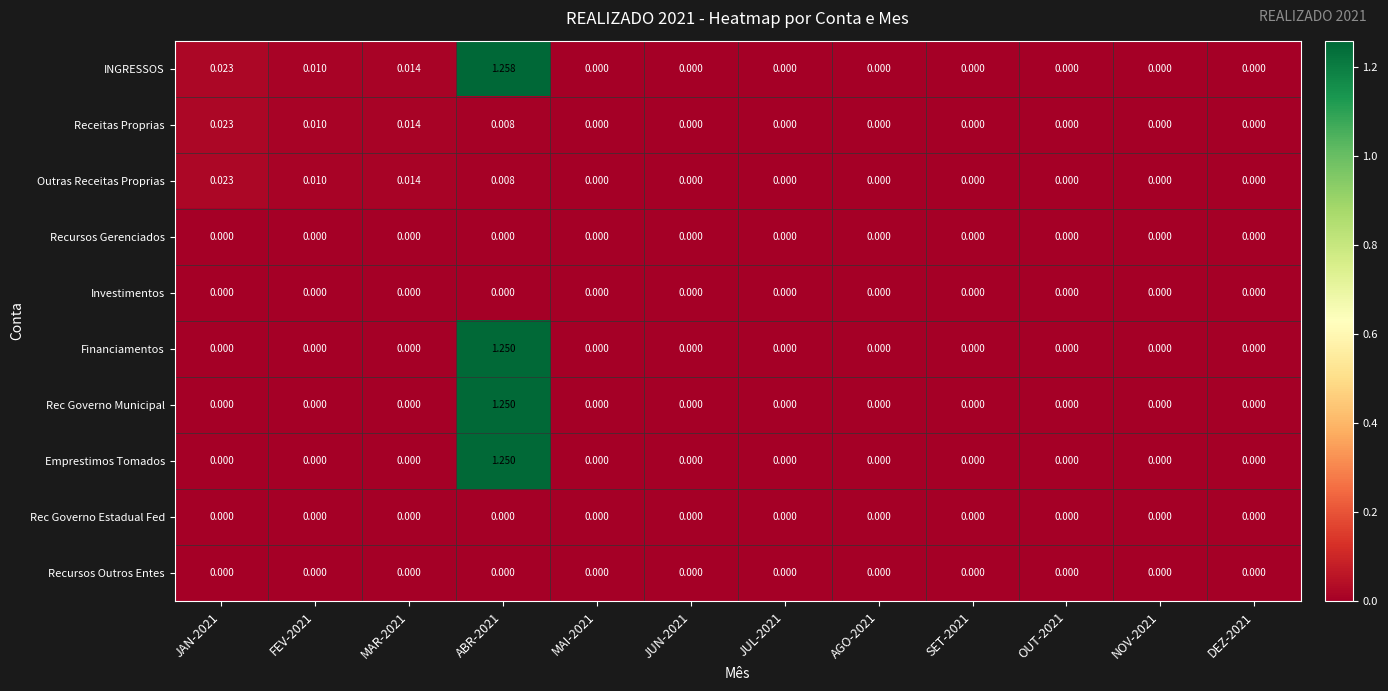

Which series has the largest total across all categories?

INGRESSOS